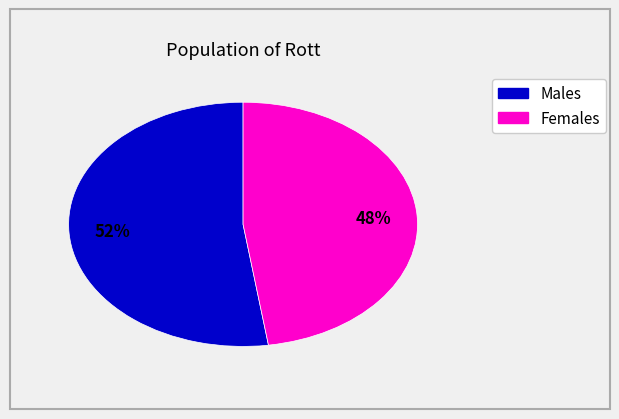

To the nearest percent, what is the average slice percentage?

50%